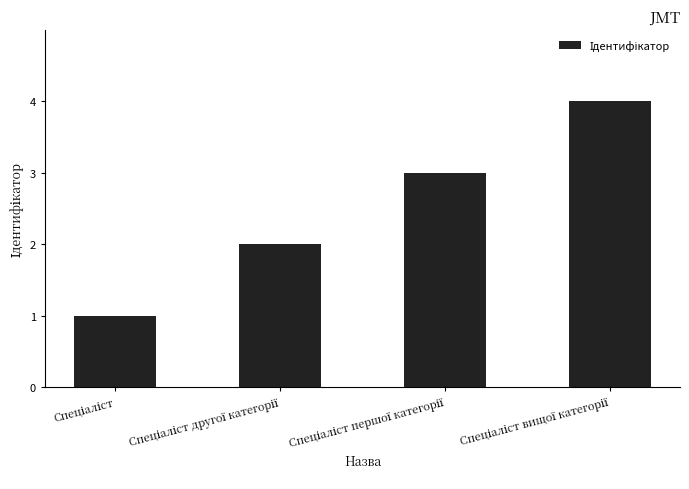

What is the maximum value shown in the chart?

4